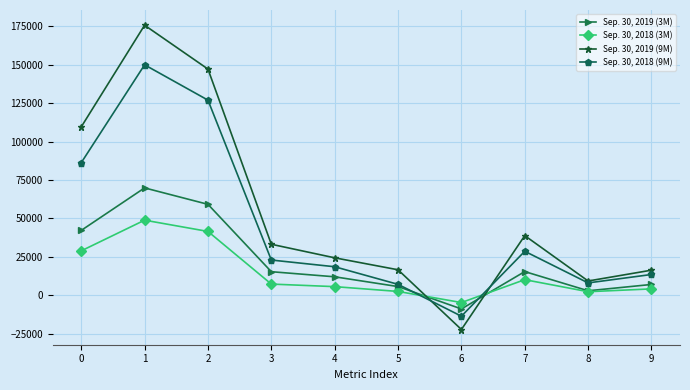

The value of Sep. 30, 2018 (9M) at 0 is 37398. True or false?

False